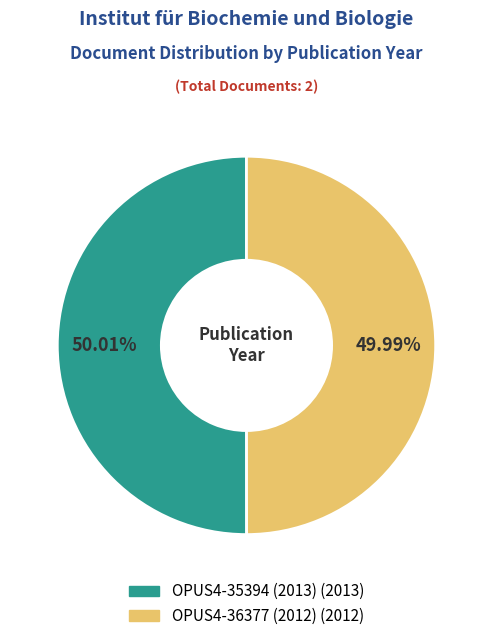

Do OPUS4-35394 (2013) and OPUS4-36377 (2012) together represent more than half of the pie?

Yes